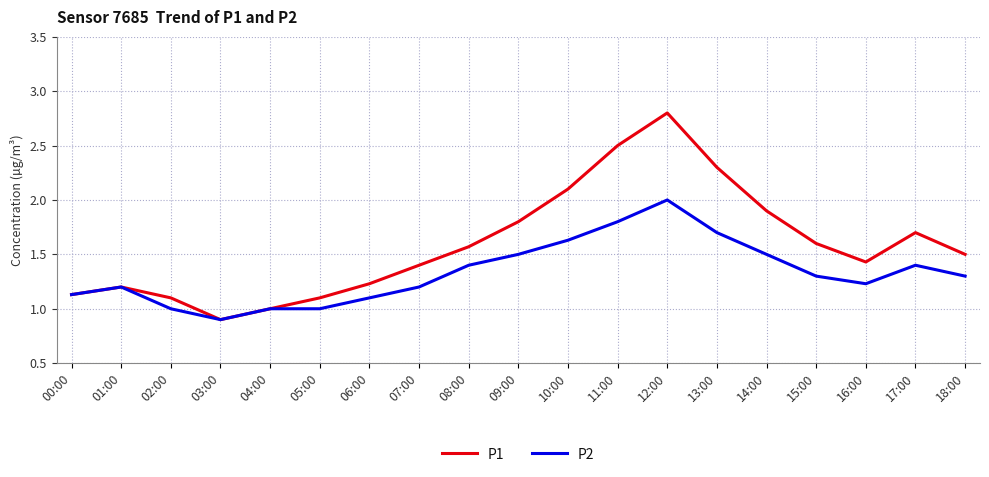

What position from the left is 09:00?

10